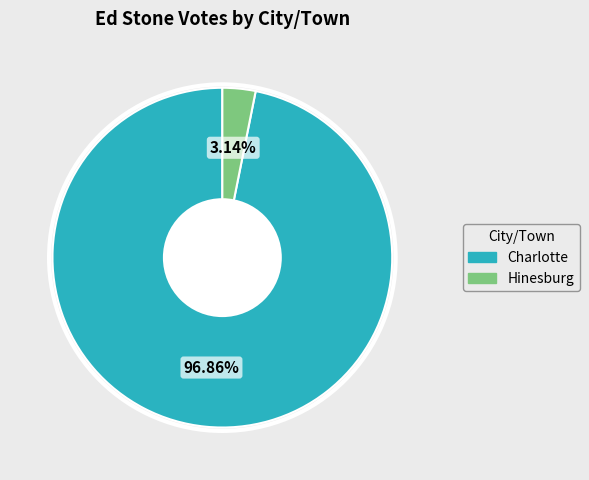

To the nearest percent, what is the difference between the largest and smallest slice percentages?

94%